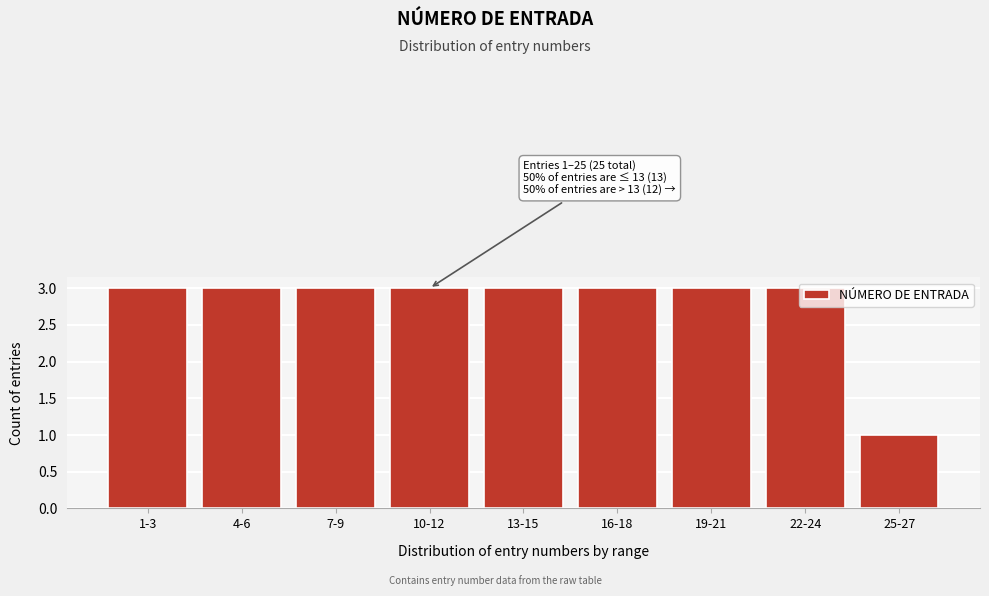

What is the greatest value displayed?

3